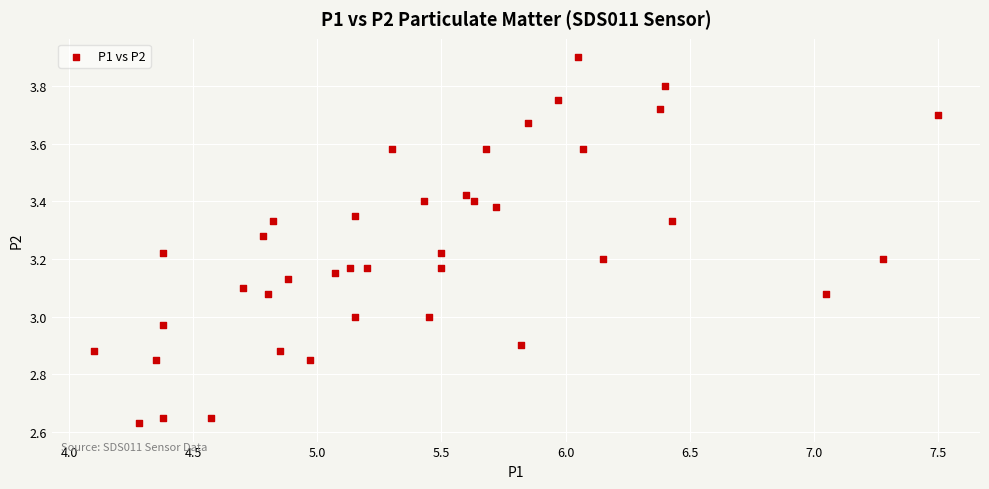

What is the range of Y values (max minus min)?

1.3